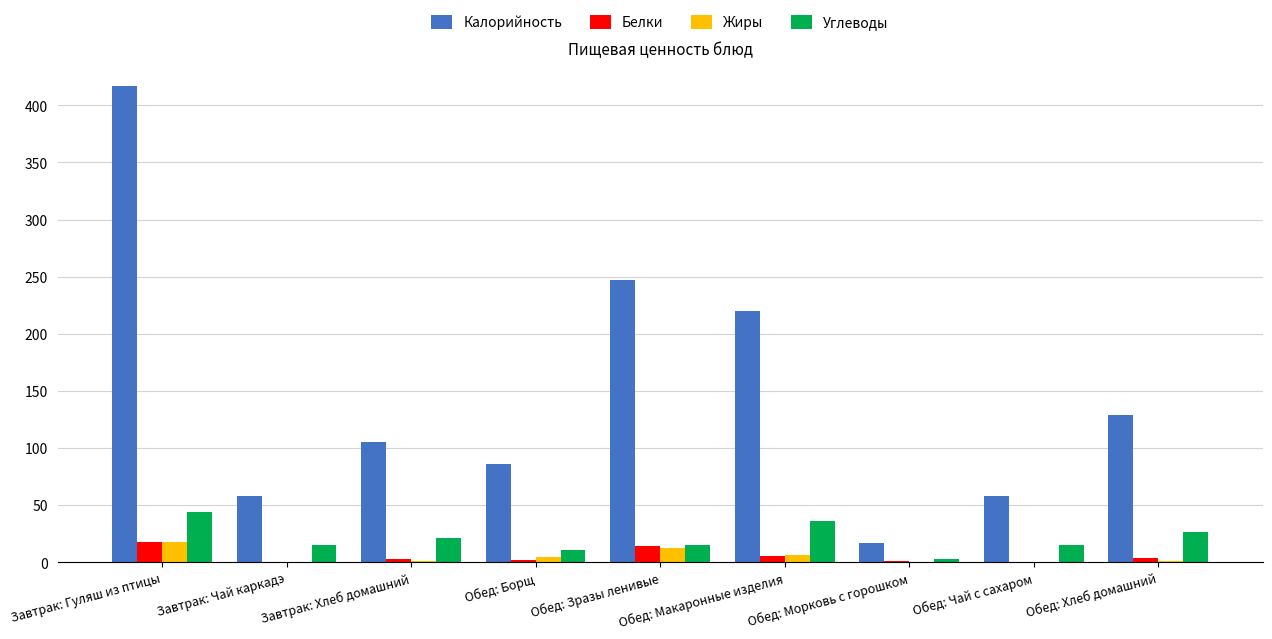

Is it true that Калорийность equals 209.5 at Обед: Хлеб домашний?

False